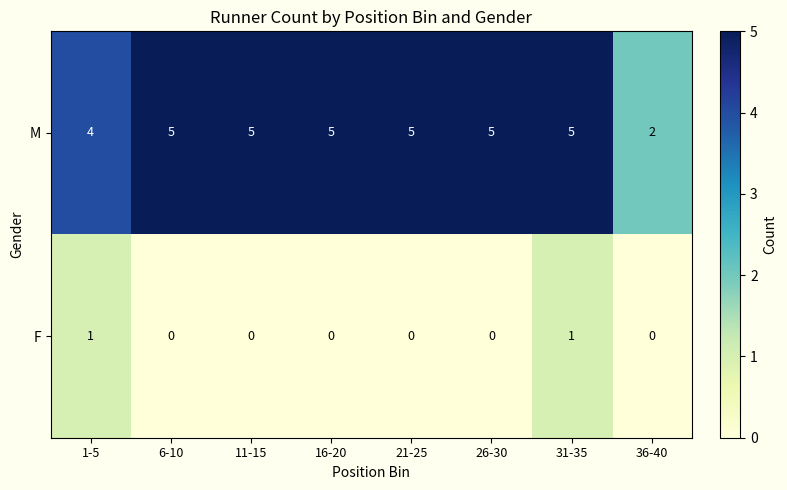

Is it true that F equals -1 at 6-10?

False